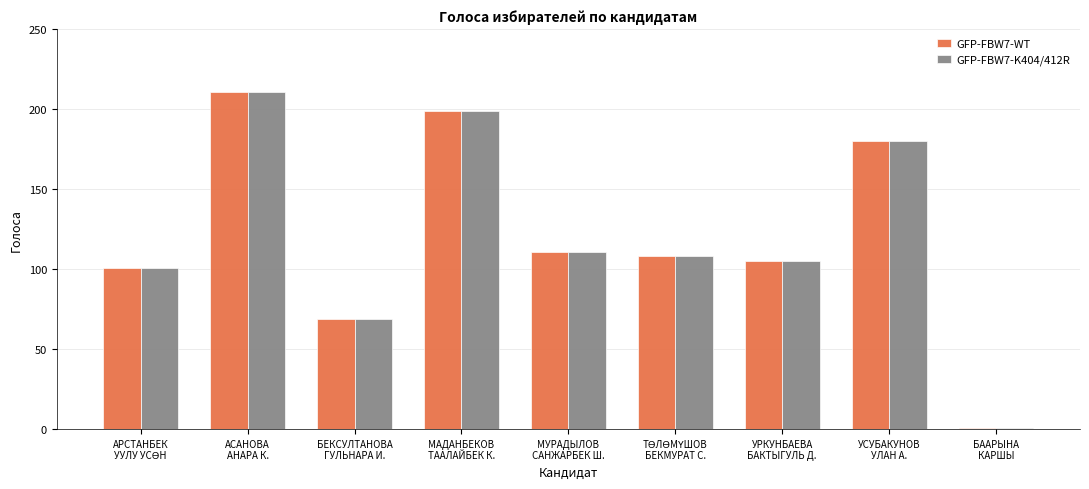

Reading left to right, what are all the values shown in this chart?

GFP-FBW7-WT: 101	211	69	199	111	108	105	180	1
GFP-FBW7-K404/412R: 101	211	69	199	111	108	105	180	1